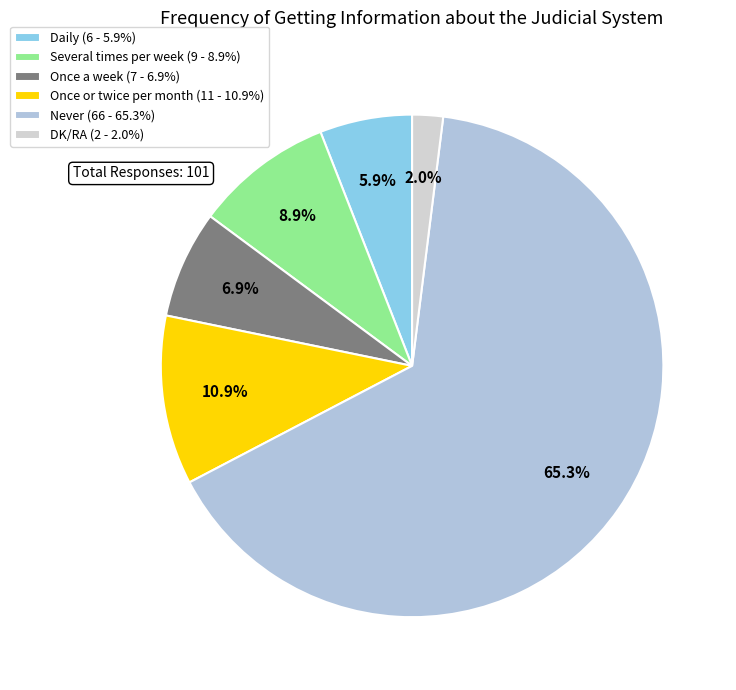

Does Several times per week represent more than half of the total?

No